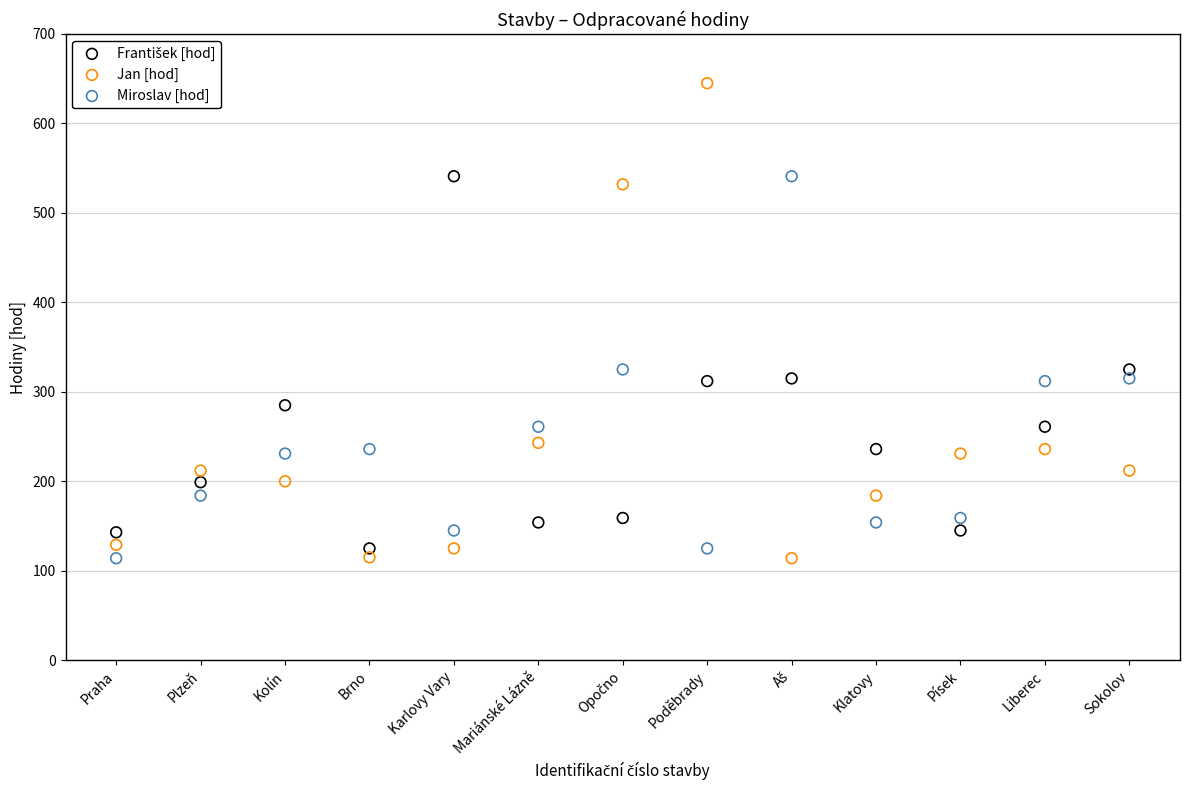

Across all data points, what is the range of X values (max minus min)?

36